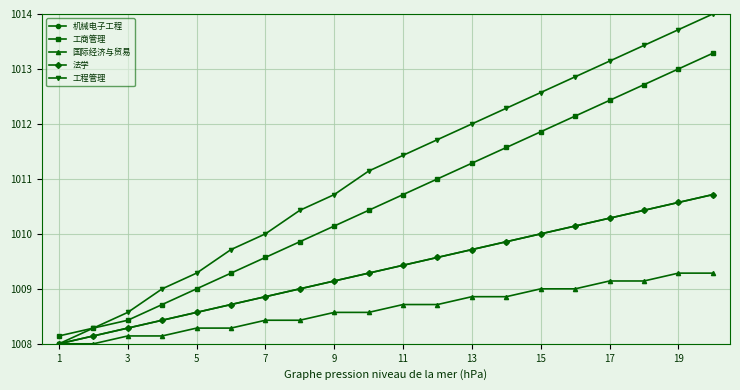

Is this an area chart (filled region under the line)?

No